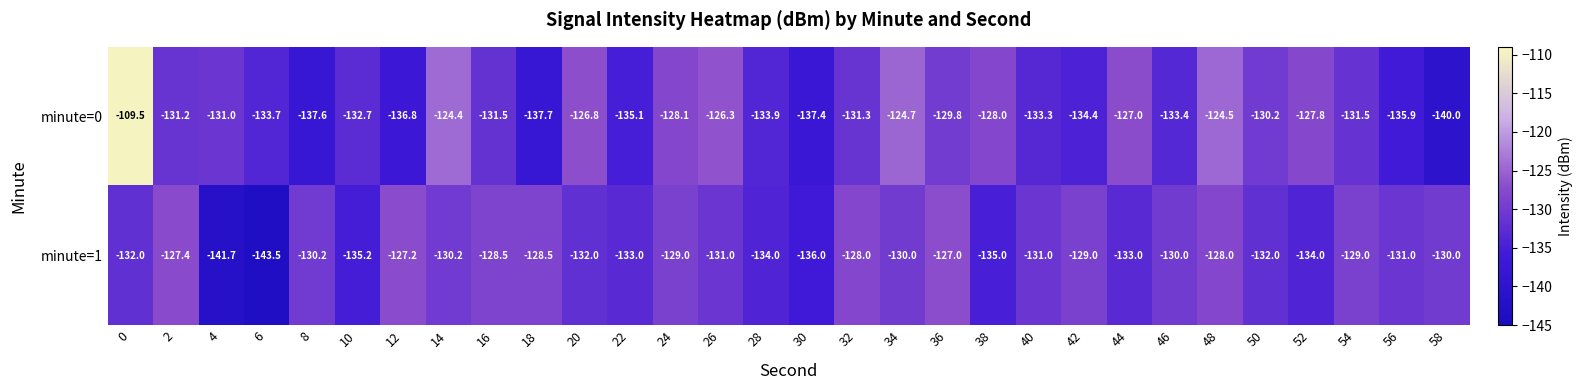

Read the minute=0 value at 54.

-131.5